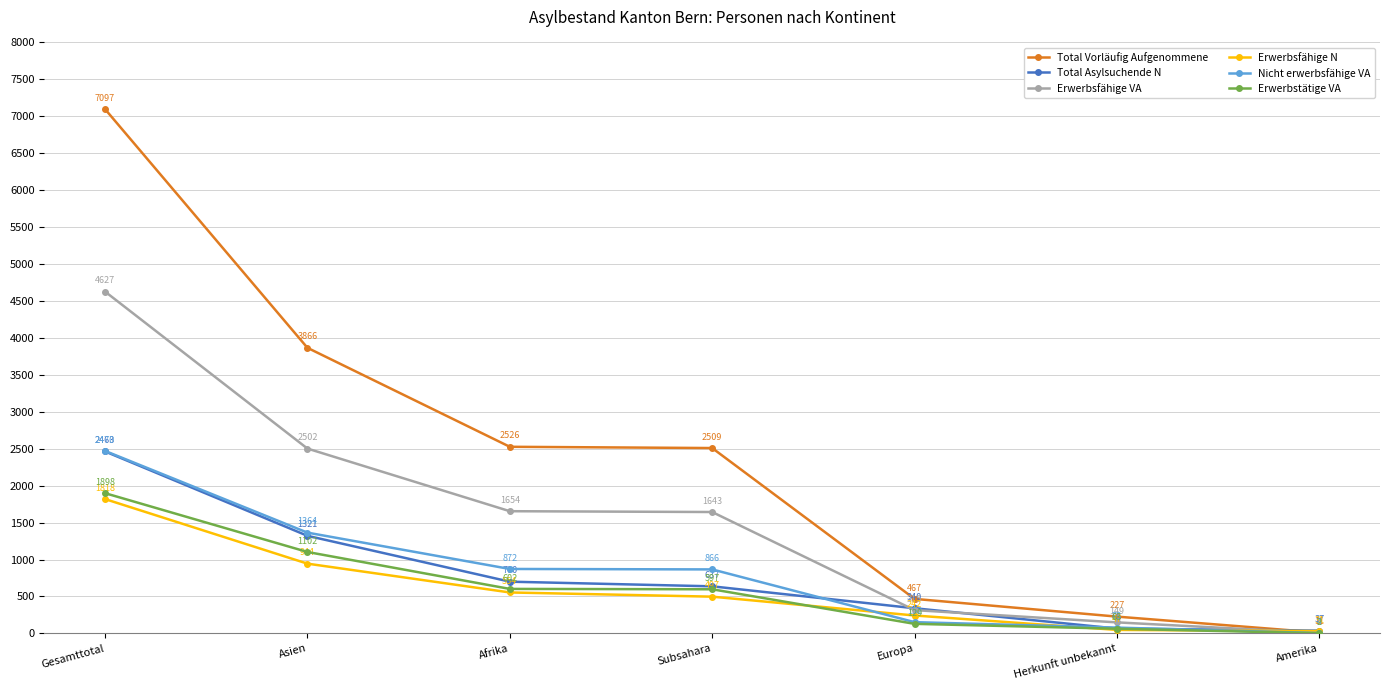

What is the label of the 3rd point from the left?

Afrika